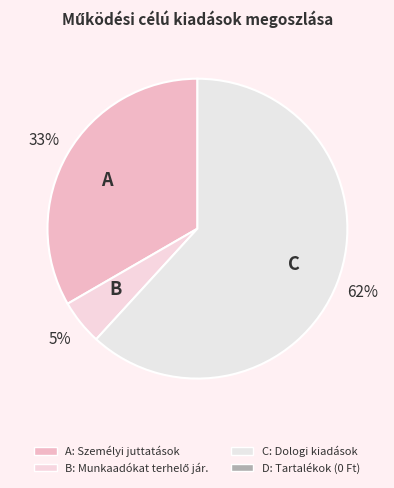

Is there a majority slice in this chart?

Yes